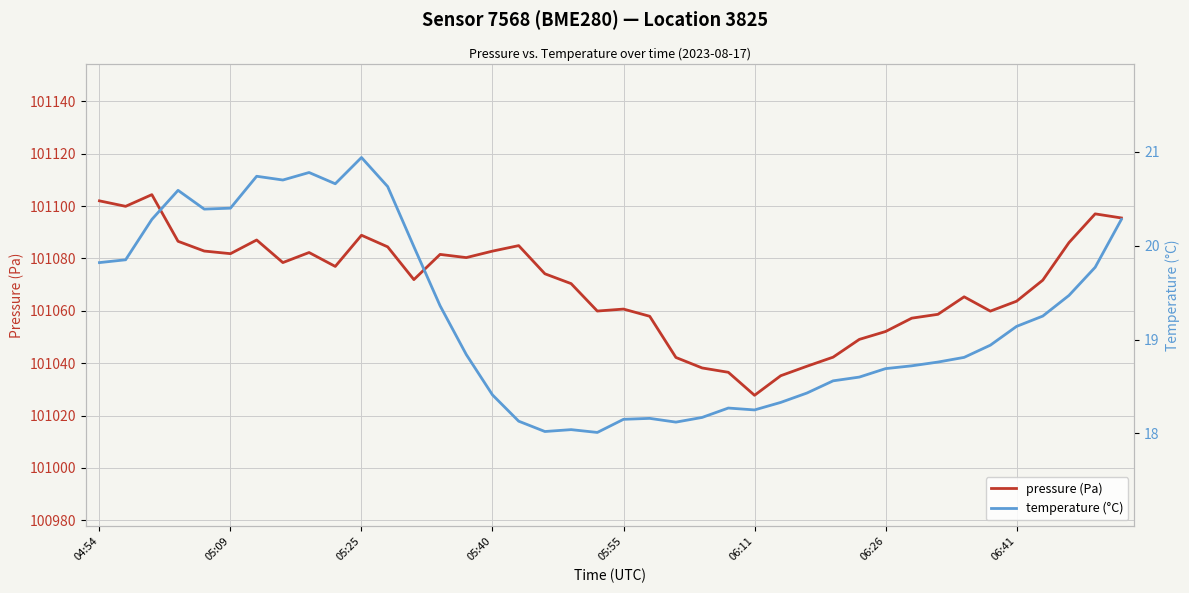

What is the highest value of the pressure (Pa) series?

101104.3